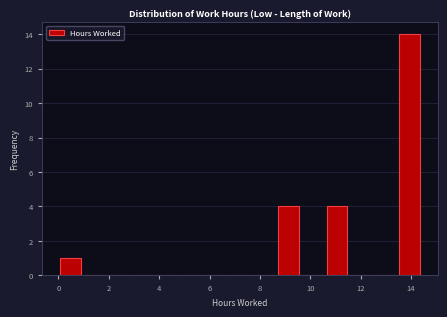

Over which range of the x-axis is the bar tallest?

13.4 to 14.4